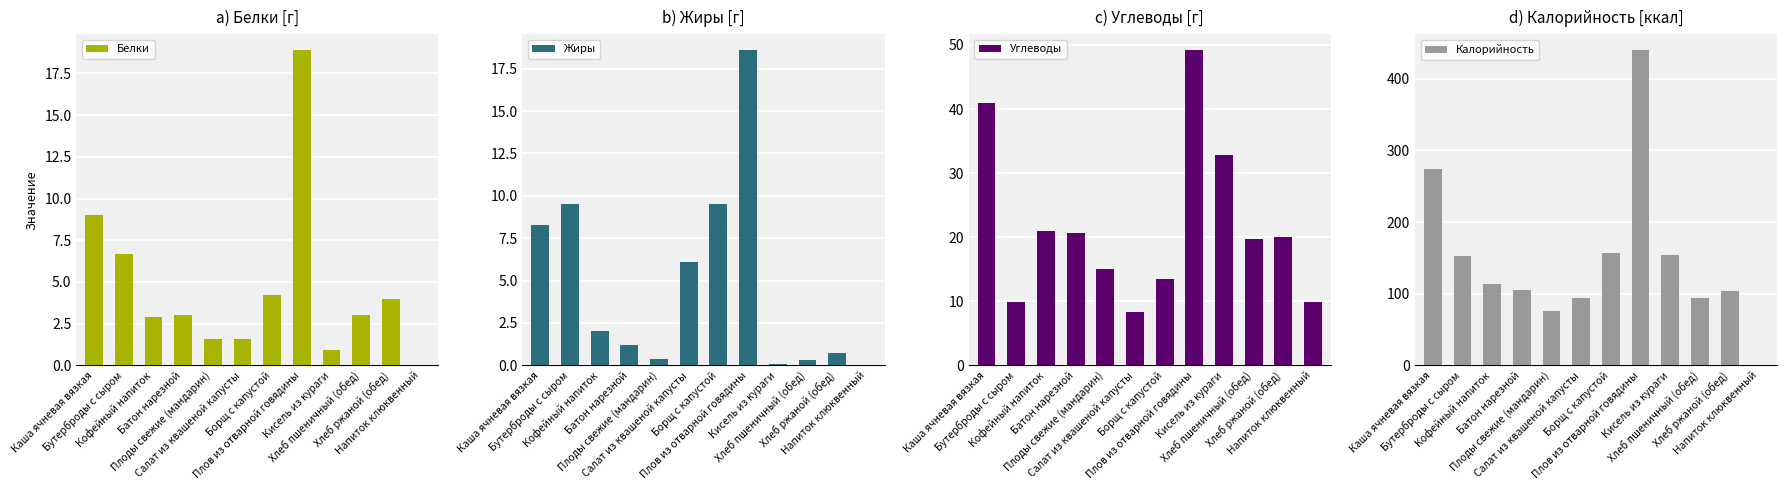

What is the maximum value for Жиры?

18.6